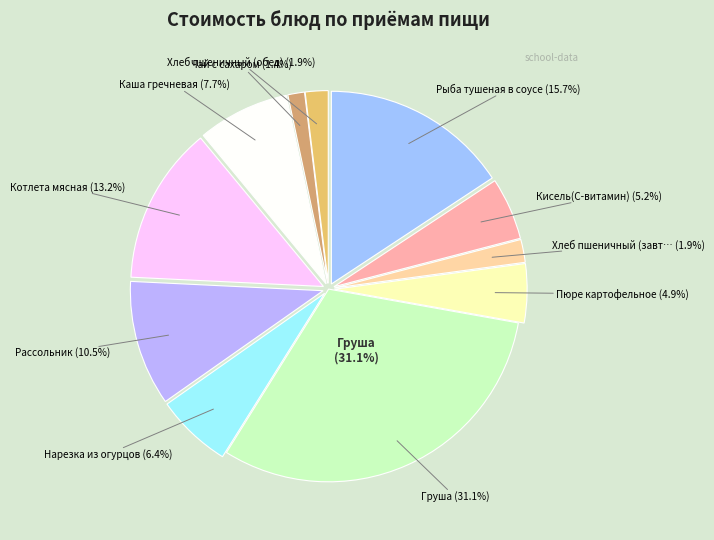

Is it true that Рыба тушеная в соусе is 22% of the pie?

False